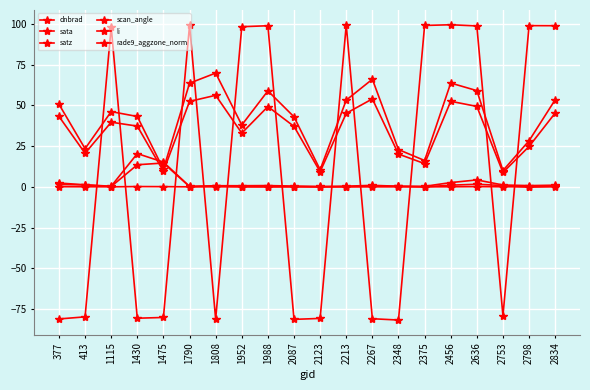

How many lines are shown in the chart?

6